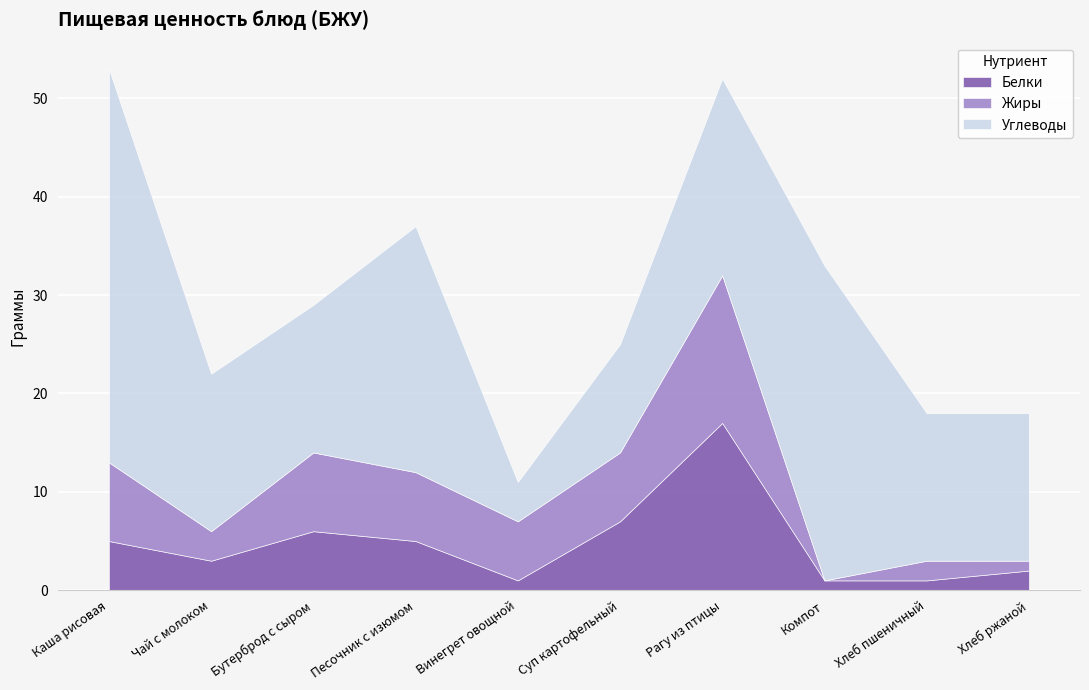

What value does the Белки series have at Каша рисовая?

5